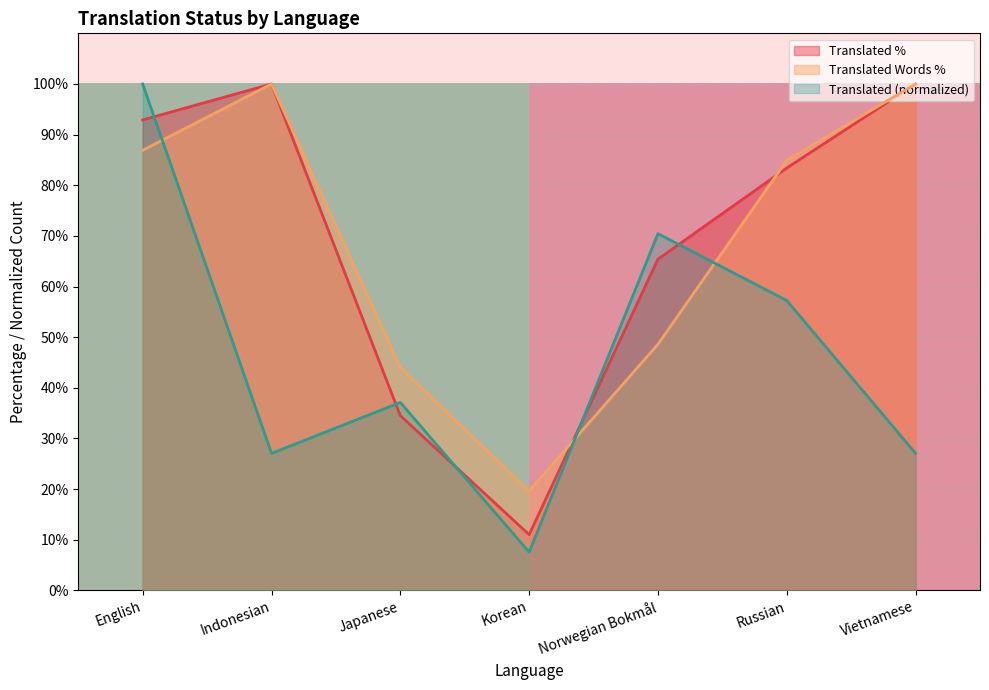

What value does the Translated Words % series have at Indonesian?

100.0